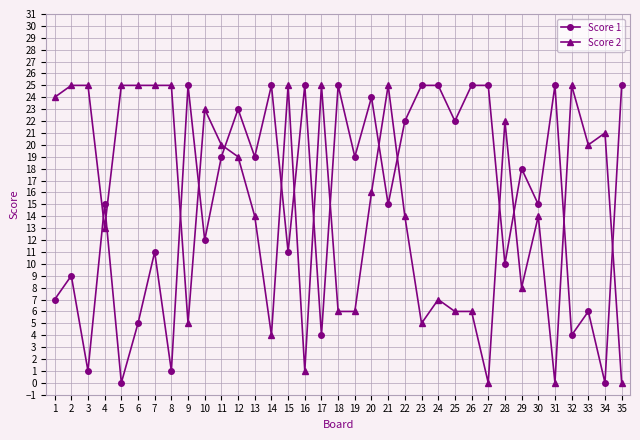

At 4, list the series in order from smallest to largest.

Score 2, Score 1